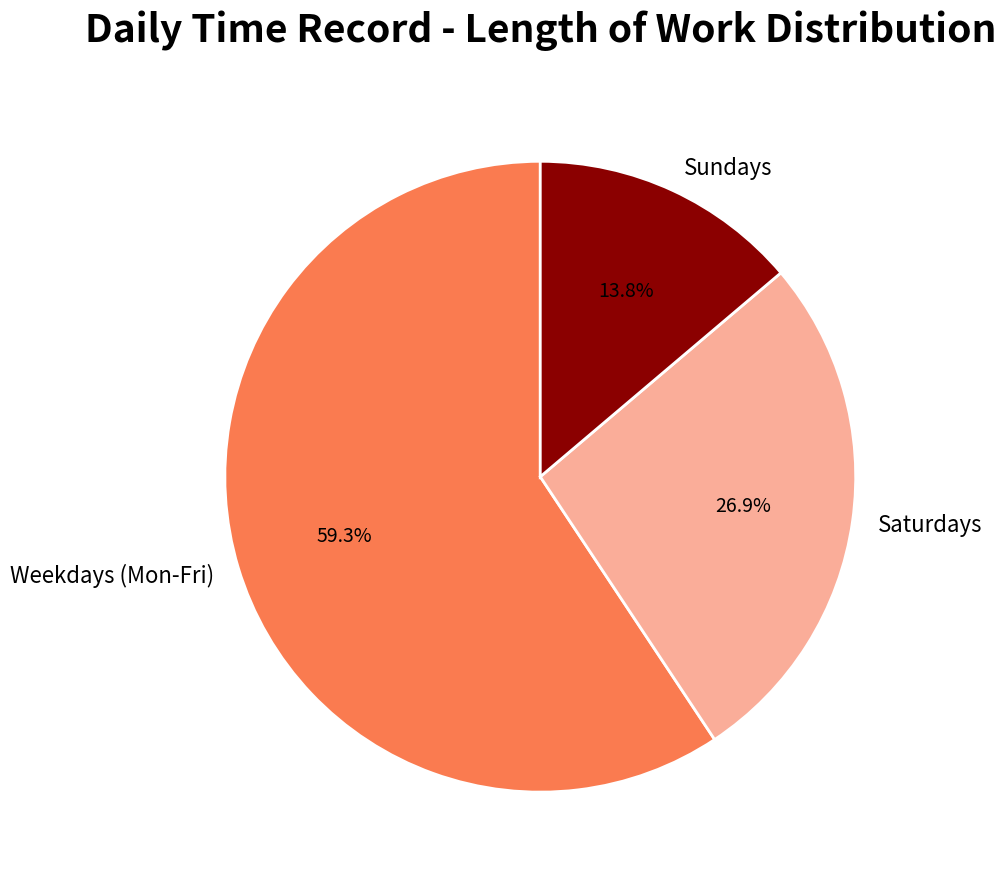

Is there any slice that represents more than half of the pie?

Yes